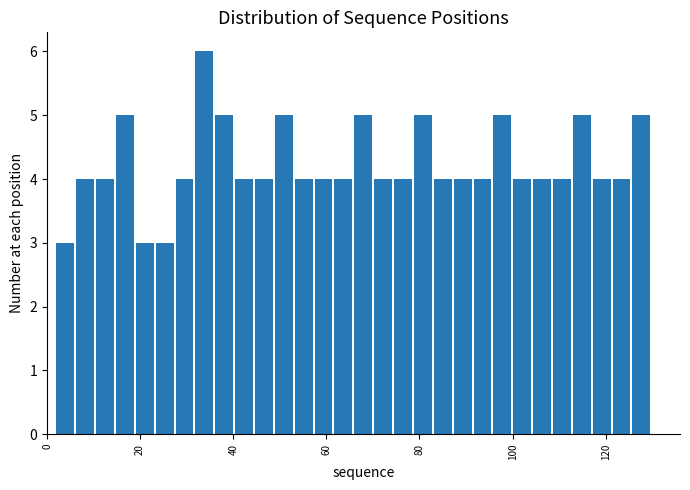

Around what value on the x-axis is the tallest bar? Give the approximate position of its centre, as read against the axis.

34